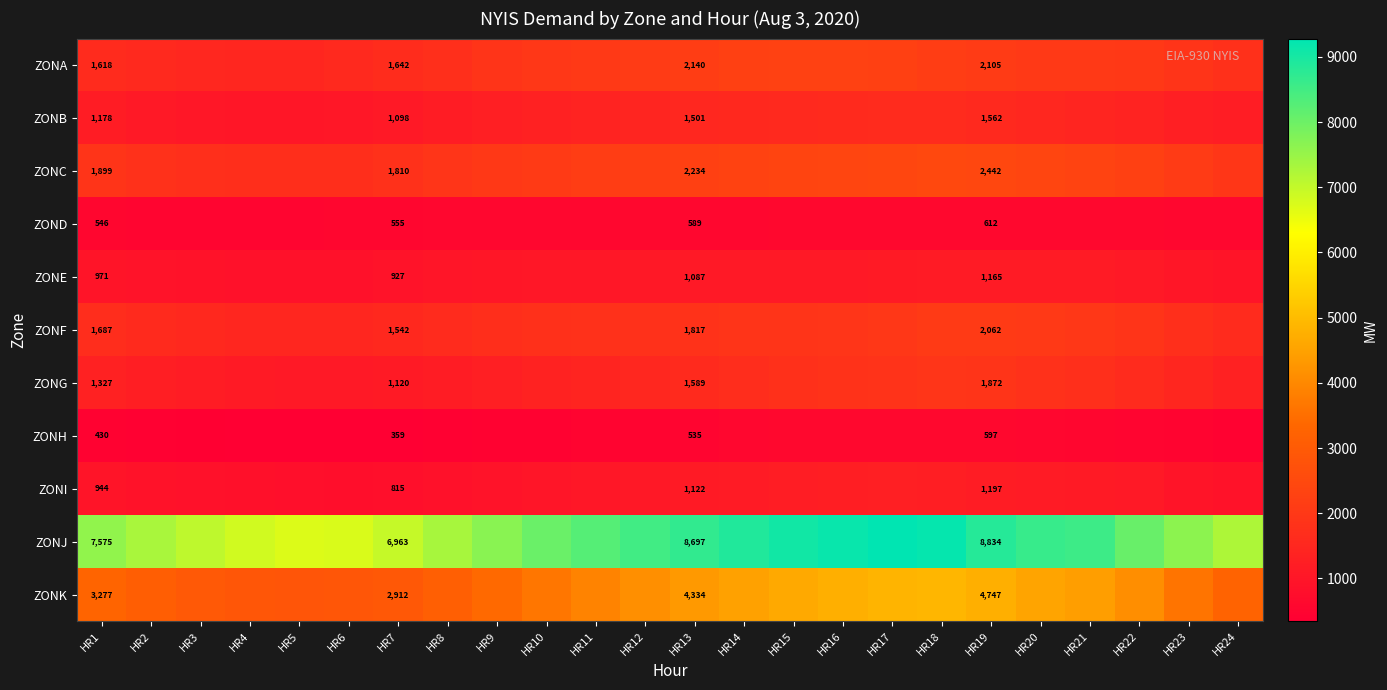

What is the difference between the highest and lowest values at HR19?

8237